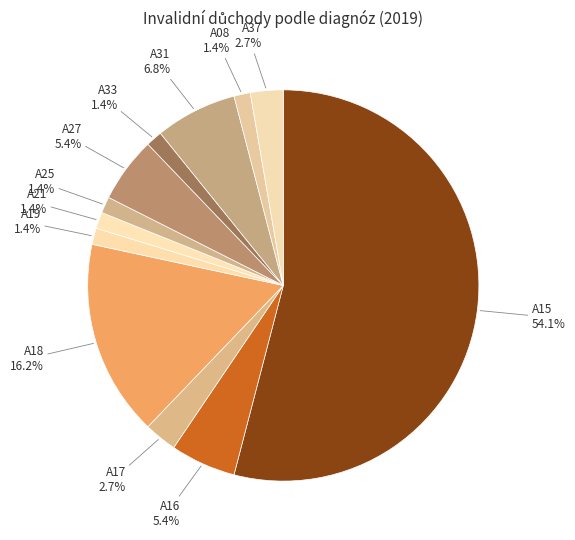

How many slices are in this pie chart?

12